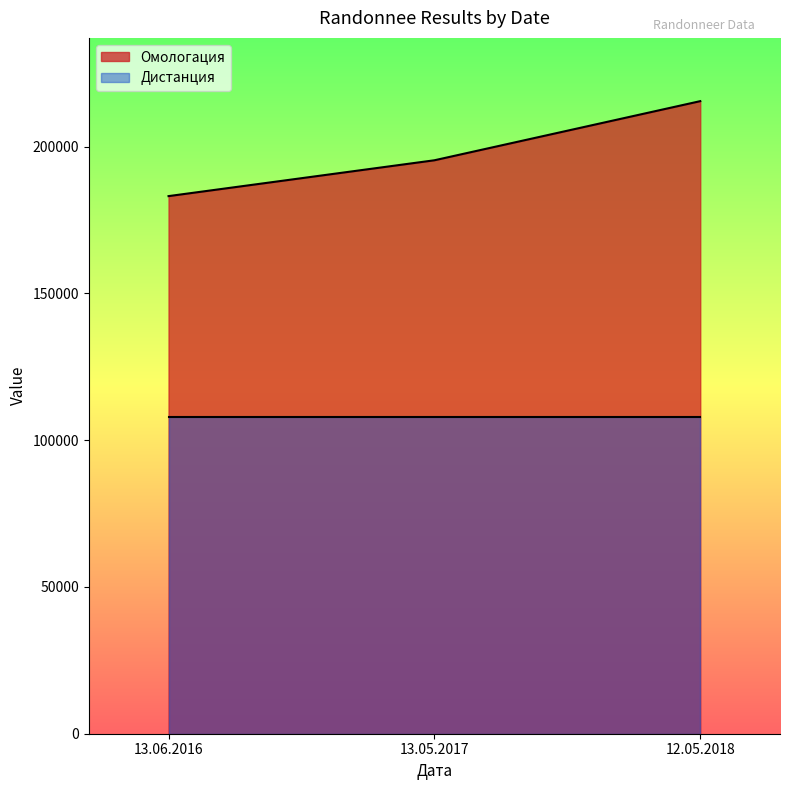

What is the approximate value at 12.05.2018, to the nearest 50?

215500